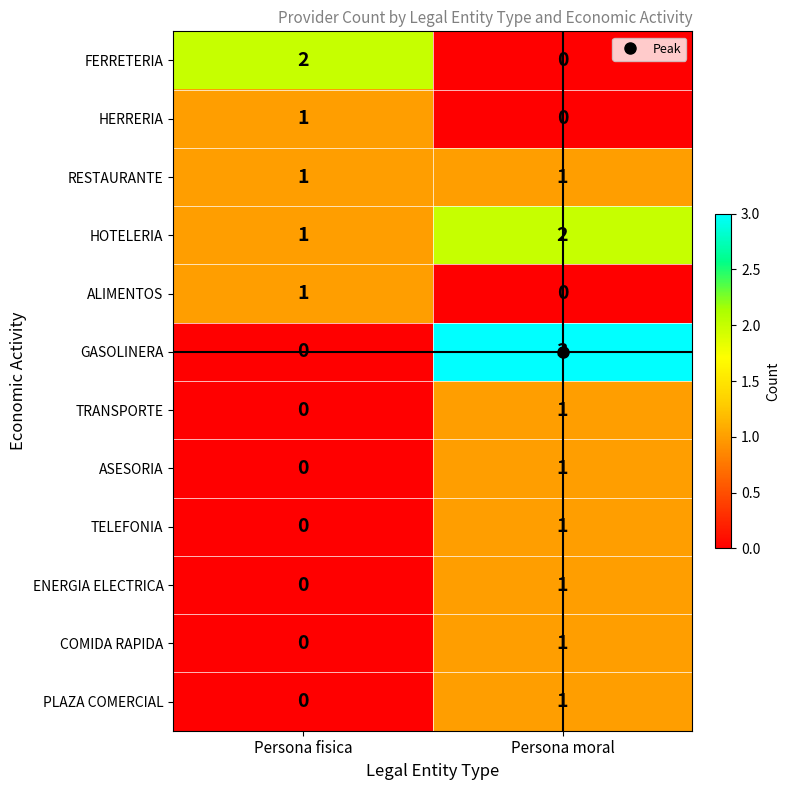

The ASESORIA series shows 0 at Persona fisica. True or false?

True